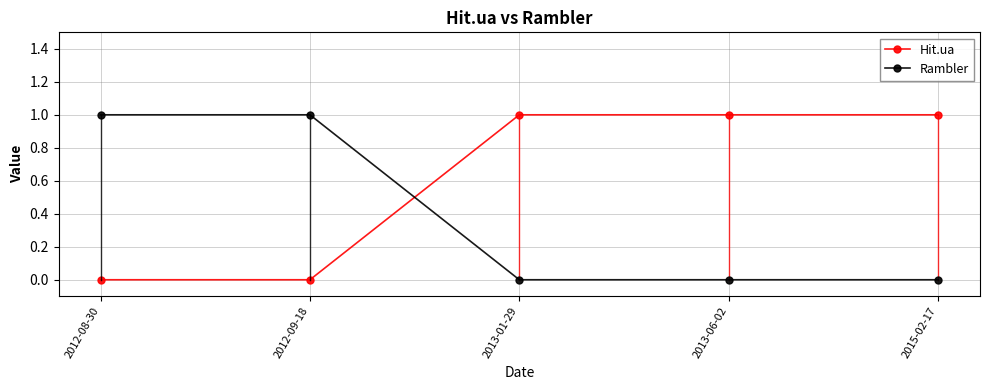

Reading right to left, list all the values displayed in this chart.

Hit.ua: 2015-02-17=1	2013-06-02=1	2013-01-29=1	2012-09-18=0	2012-08-30=0
Rambler: 2015-02-17=0	2013-06-02=0	2013-01-29=0	2012-09-18=1	2012-08-30=1